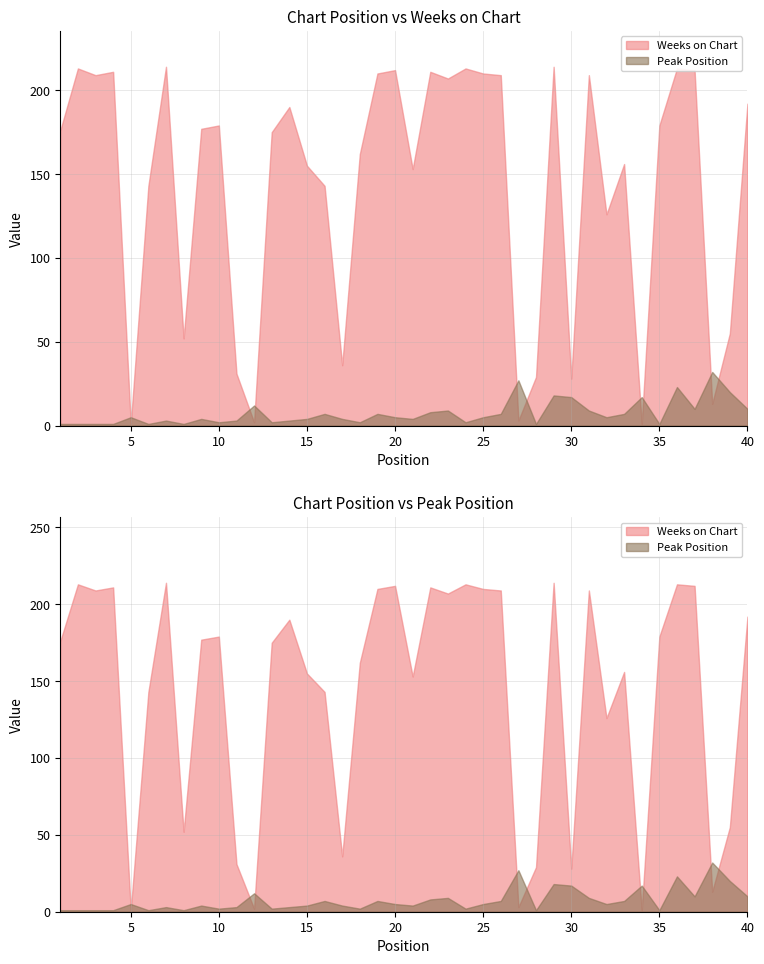

Is it true that Peak Position equals 3 at 7?

True